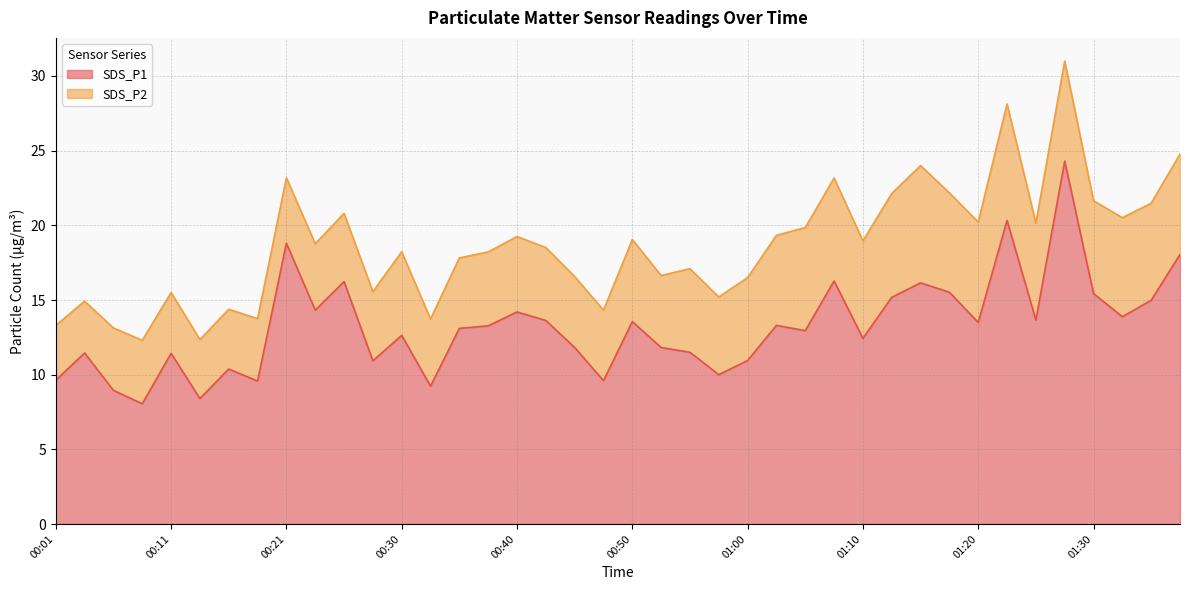

What is the minimum value for SDS_P1?

8.1